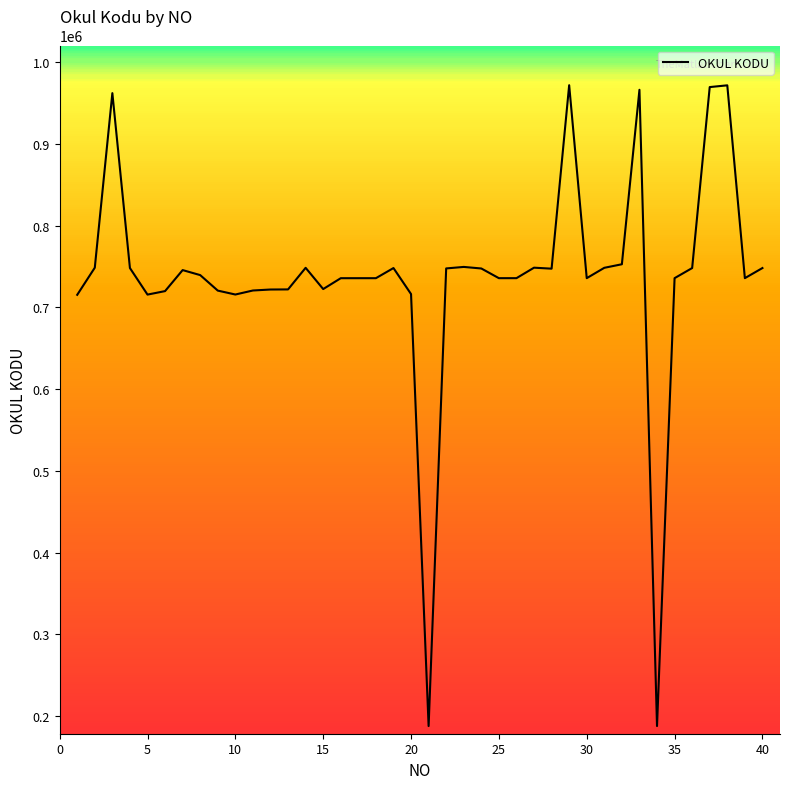

How many lines are shown in the chart?

1